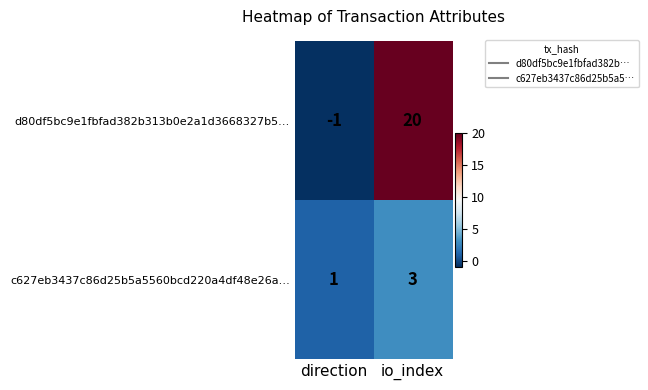

Rank the series by their maximum value, from lowest to highest.

c627eb3437c86d25b5a5560bcd220a4df48e26a…, d80df5bc9e1fbfad382b313b0e2a1d3668327b5…